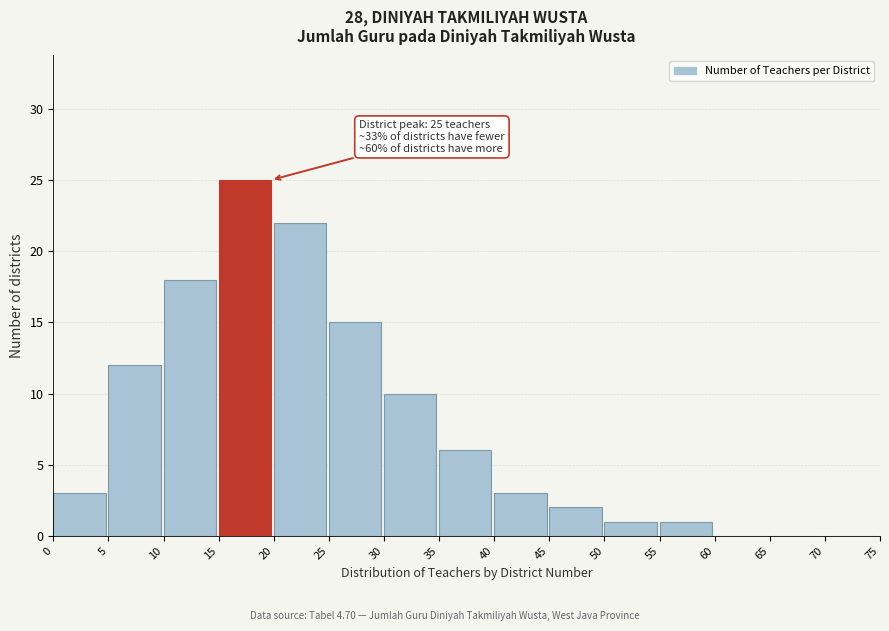

Reading left to right, extract all data points from this chart.

0=3	5=12	10=18	15=25	20=22	25=15	30=10	35=6	40=3	45=2	50=1	55=1	60=0	65=0	70=0